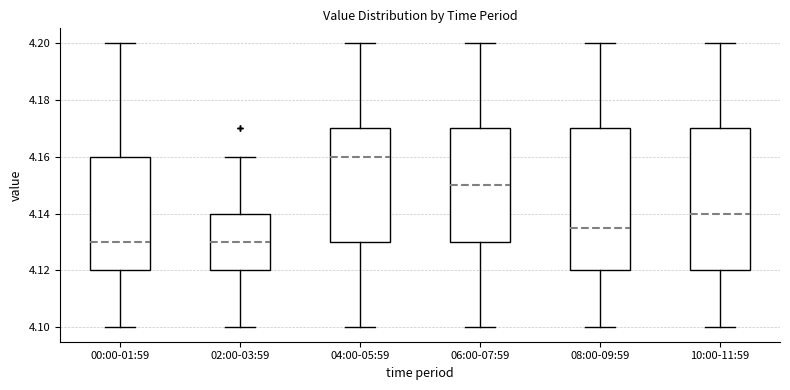

Reading left to right, read every box against the y-axis: the position of its median line, the range the box covers, and the ends of its whiskers. The values are not printed on the chart, so give them approximately, as read against the axis.

00:00-01:59: median 4.130, box 4.120 to 4.160, whiskers 4.100 to 4.200
02:00-03:59: median 4.130, box 4.120 to 4.140, whiskers 4.100 to 4.160
04:00-05:59: median 4.160, box 4.130 to 4.170, whiskers 4.100 to 4.200
06:00-07:59: median 4.150, box 4.130 to 4.170, whiskers 4.100 to 4.200
08:00-09:59: median 4.136, box 4.120 to 4.170, whiskers 4.100 to 4.200
10:00-11:59: median 4.140, box 4.120 to 4.170, whiskers 4.100 to 4.200